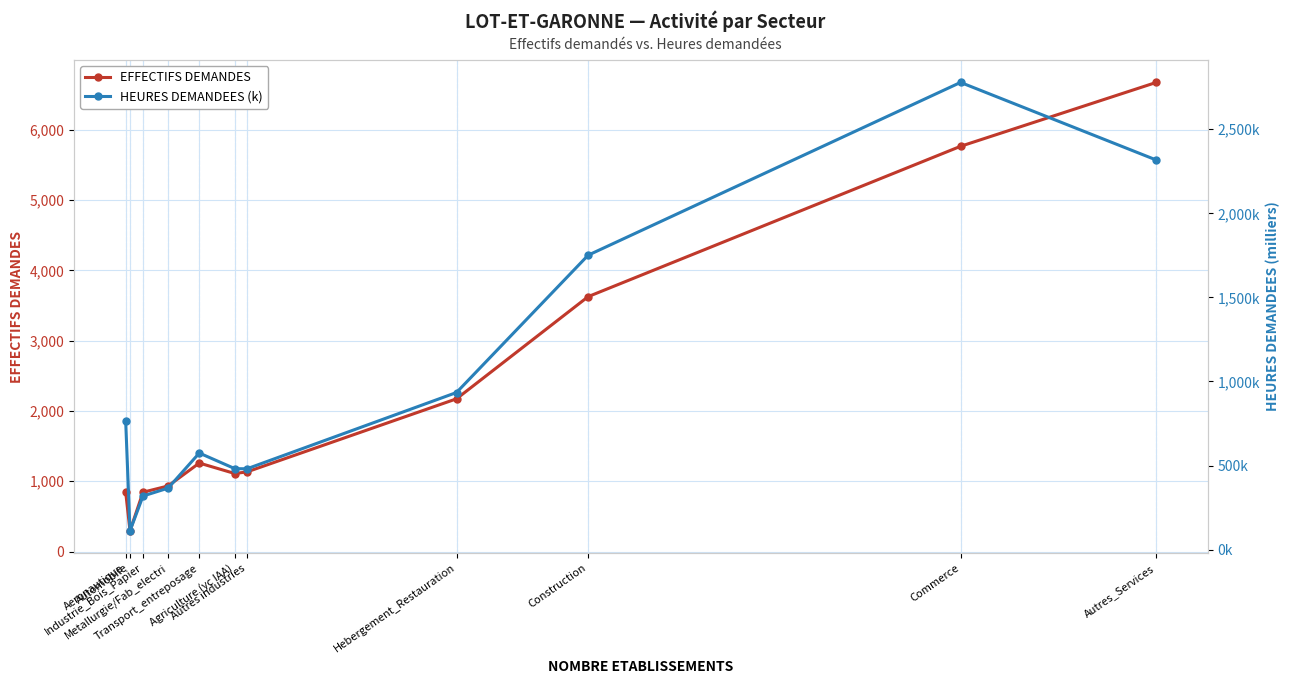

Does the chart display data point markers on the line(s)?

Yes